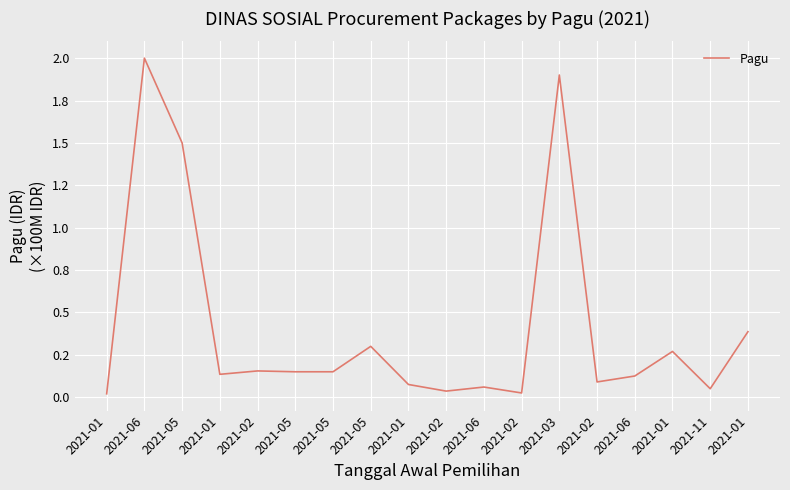

Reading left to right, list all the values displayed in this chart.

0.0	2.0	1.5	0.1	0.2	0.1	0.1	0.3	0.1	0.0	0.1	0.0	1.9	0.1	0.1	0.3	0.1	0.4